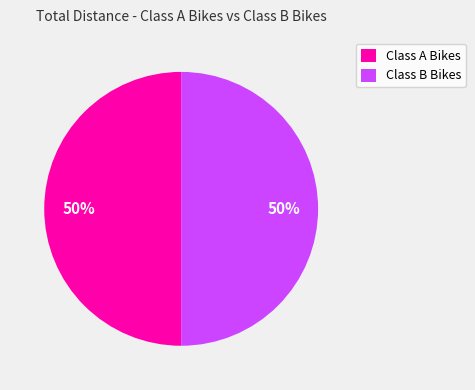

How many slices are in this pie chart?

2